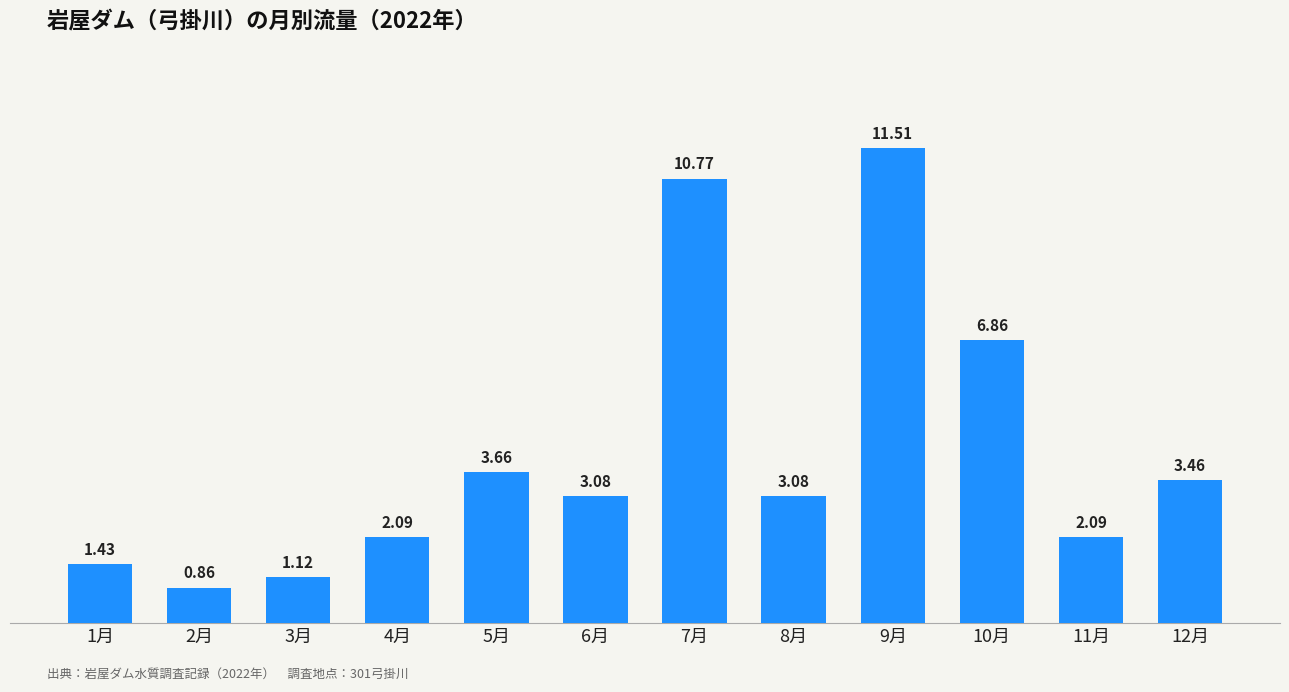

What position from the left is 9月?

9